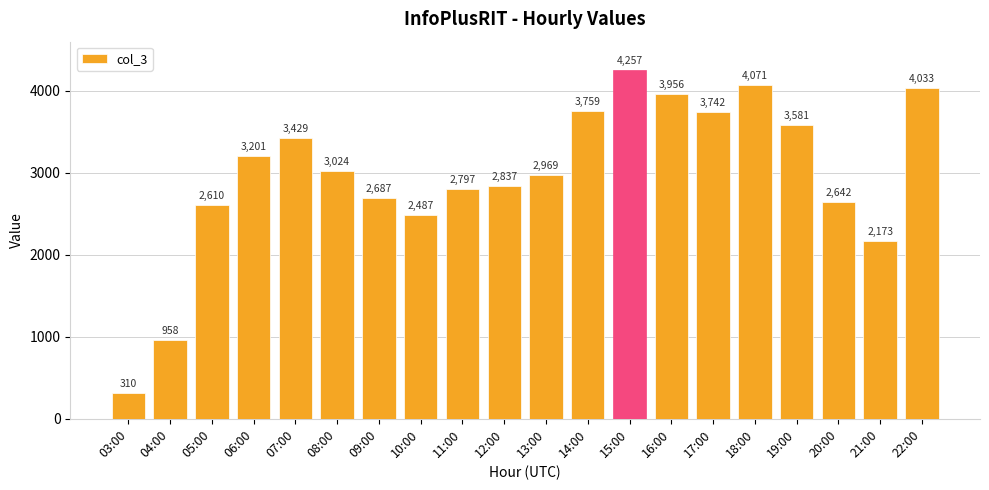

True or false: the data shows 1338 at 12:00.

False